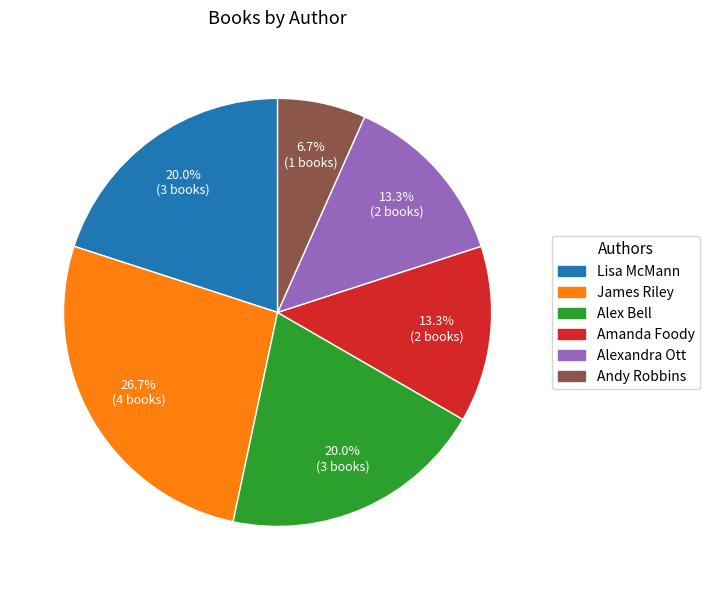

Is there a majority slice in this chart?

No